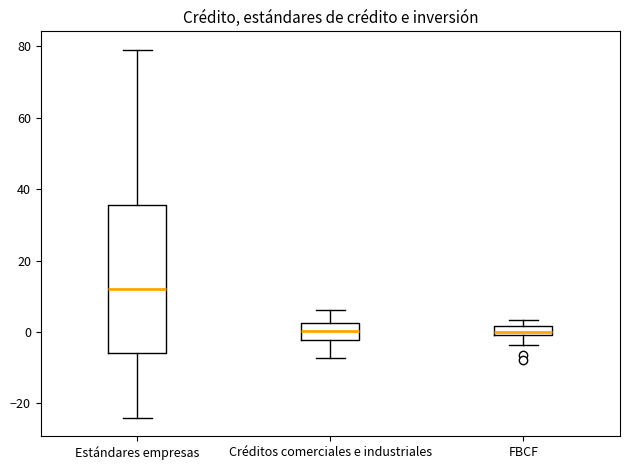

Which box's median line is the highest?

Estándares empresas